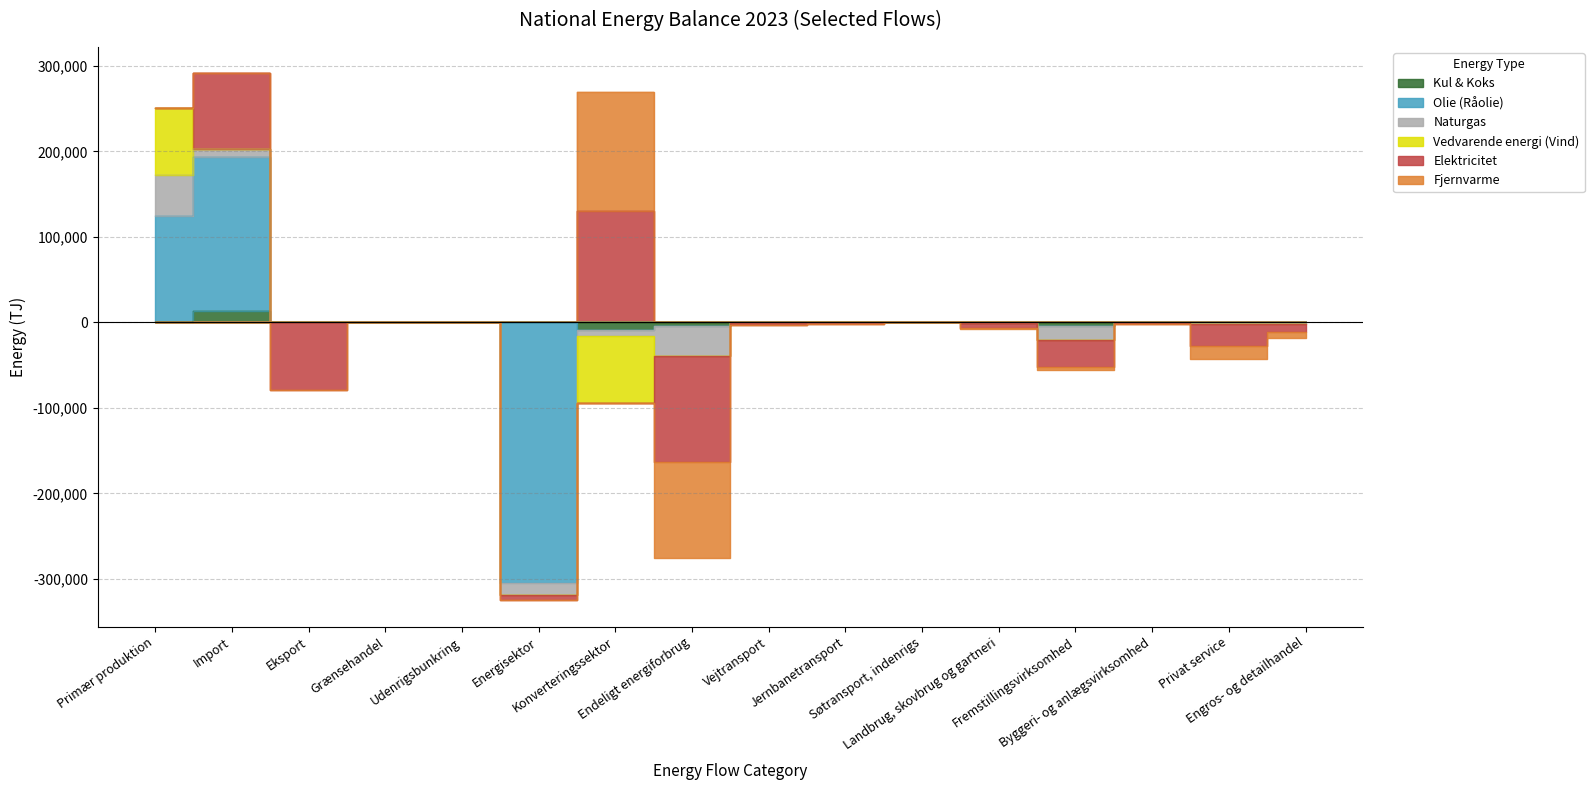

Is the value of Elektricitet at Byggeri- og anlægsvirksomhed greater than the value of Kul & Koks at Udenrigsbunkring?

No